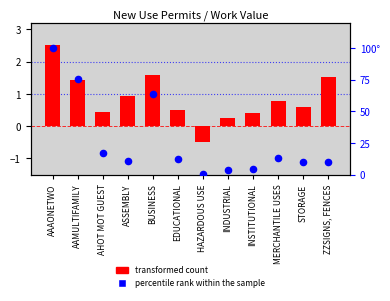

Which series has the largest total across all categories?

percentile rank within the sample